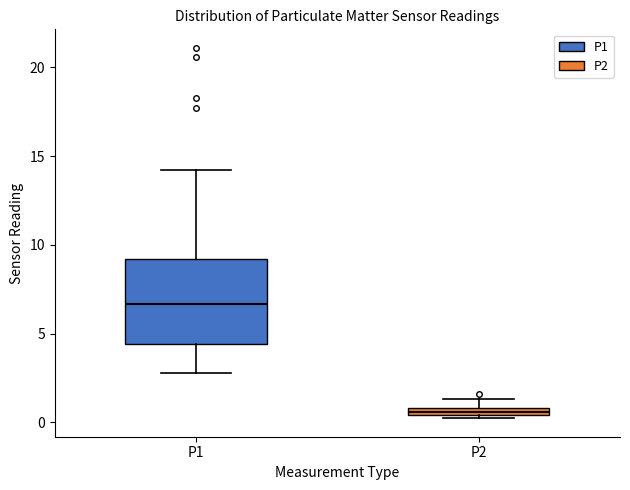

Where does the upper whisker of the box for P1 end on the y-axis? The values are not printed on the chart, so give them approximately, as read against the axis.

14.0